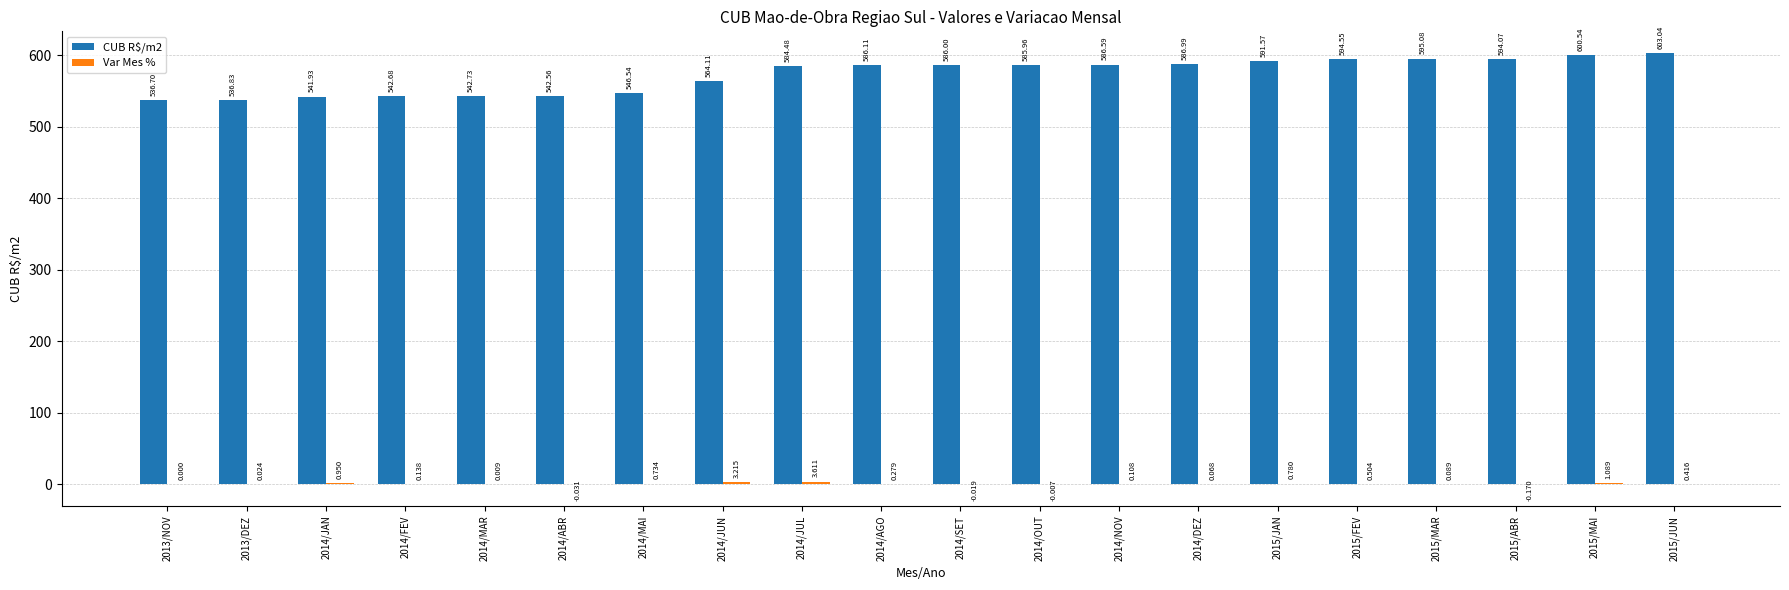

Are the bars grouped side by side (vs. stacked)?

Yes